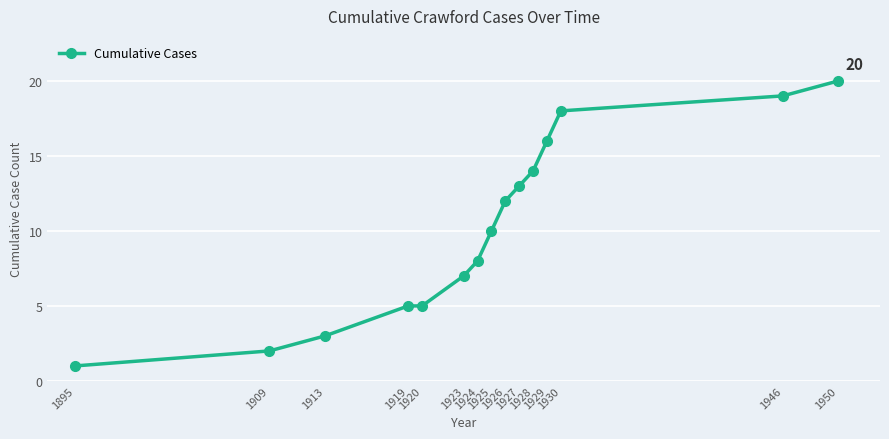

What is the difference between the maximum and second lowest values?

18